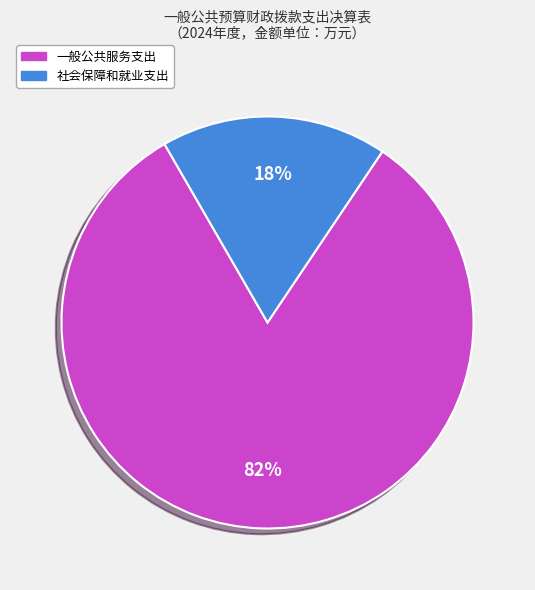

To the nearest percent, what is the average slice percentage?

50%